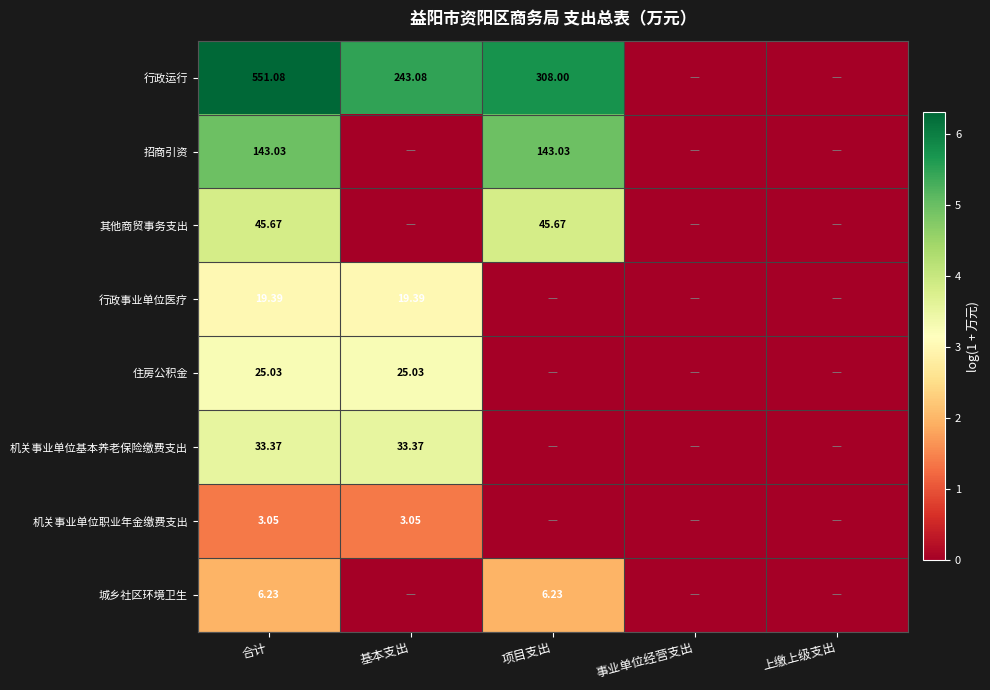

What value does the 其他商贸事务支出 series have at 合计?

3.8